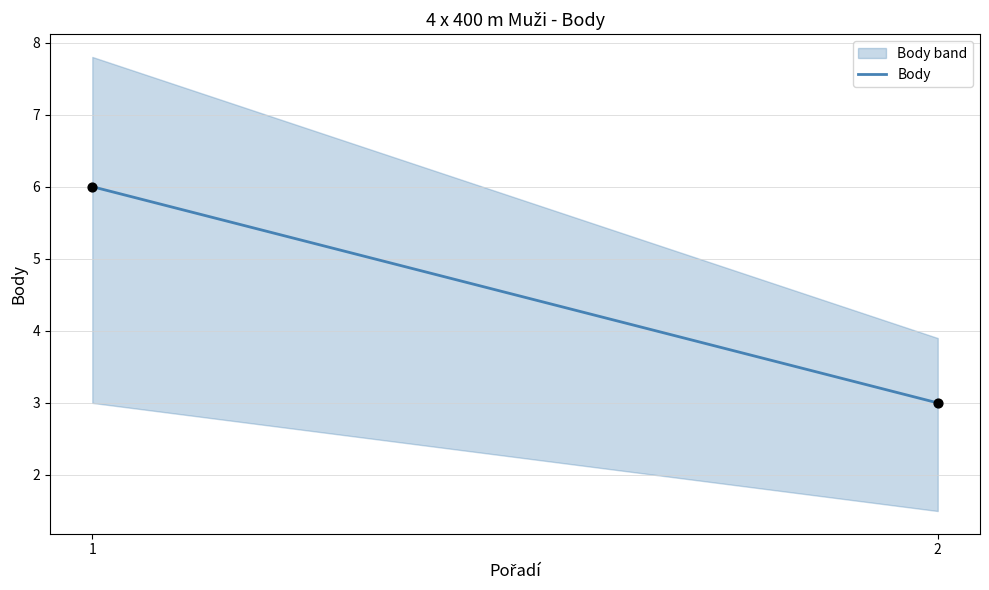

What Y value in the scatter plot is closest to 4?

3